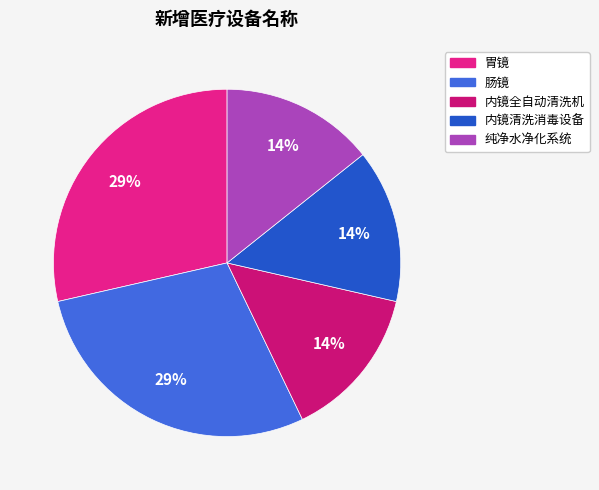

Is there any slice that represents more than half of the pie?

No